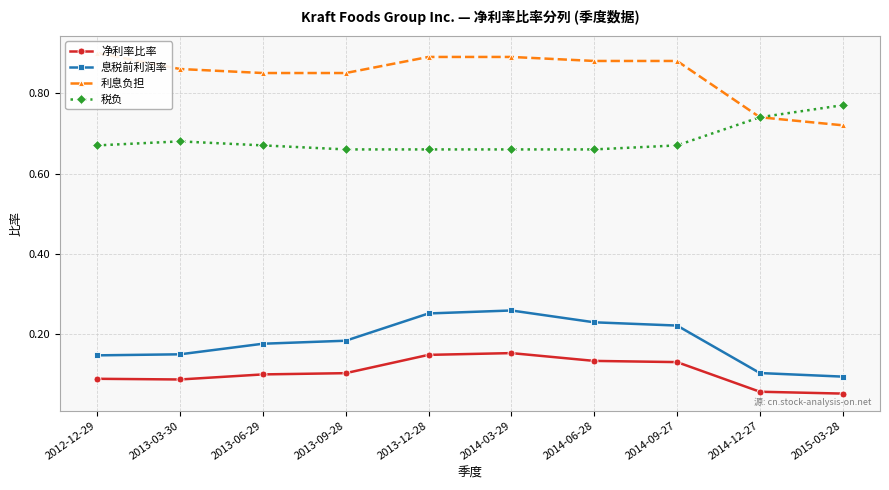

In 息税前利润率, how many points are higher than both neighbors (excluding endpoints)?

1